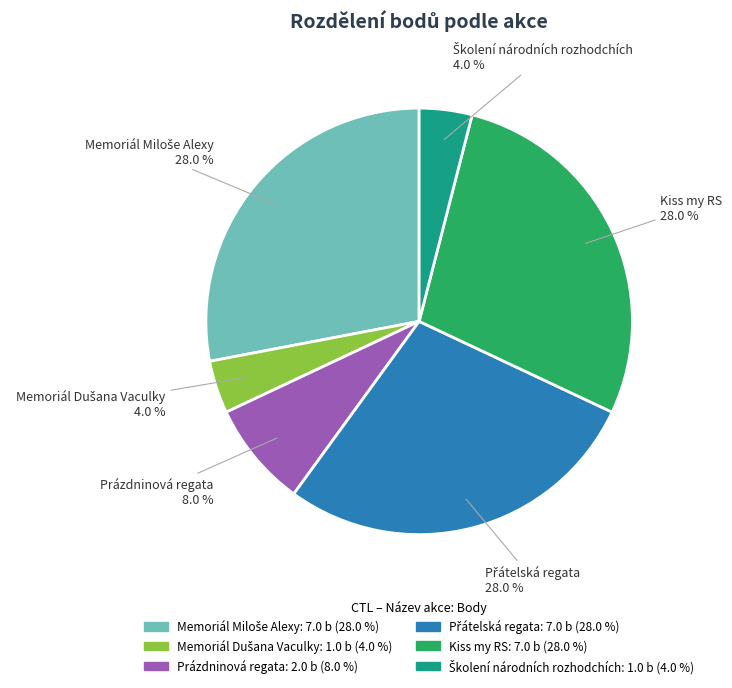

Is there a majority slice in this chart?

No